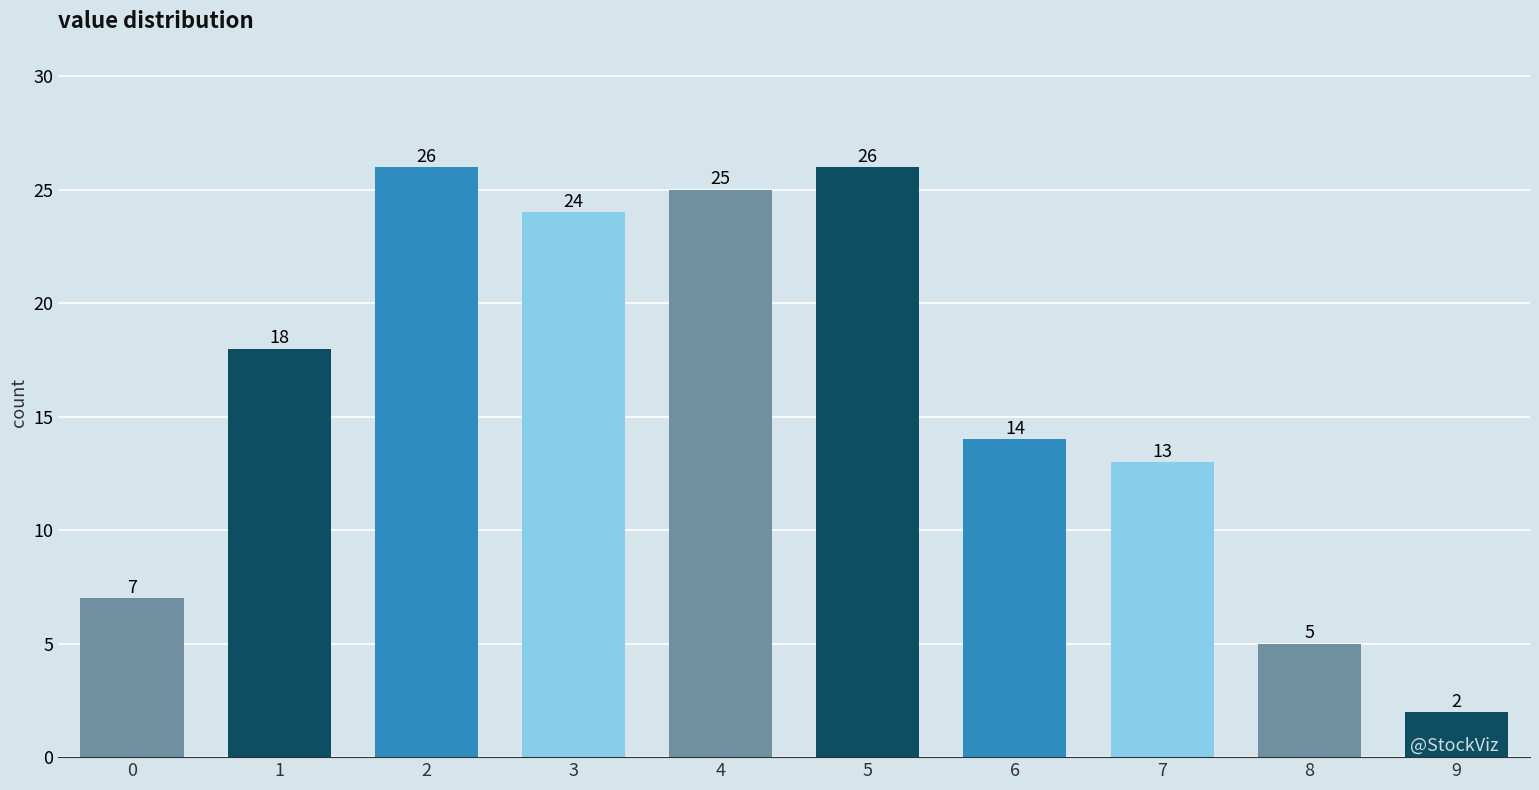

Reading right to left, transcribe all the data shown in this chart.

2	5	13	14	26	25	24	26	18	7